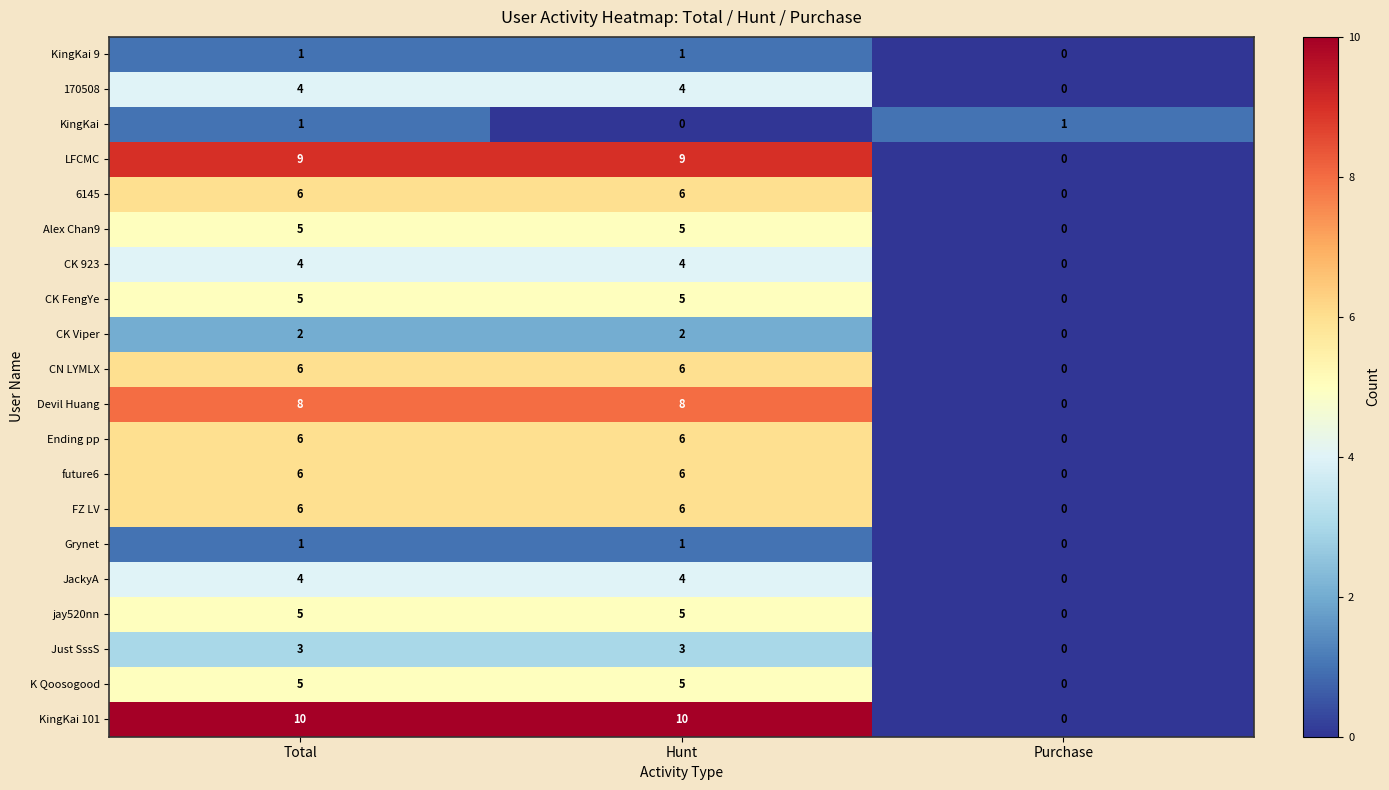

What is the total value across all series at Hunt?

96